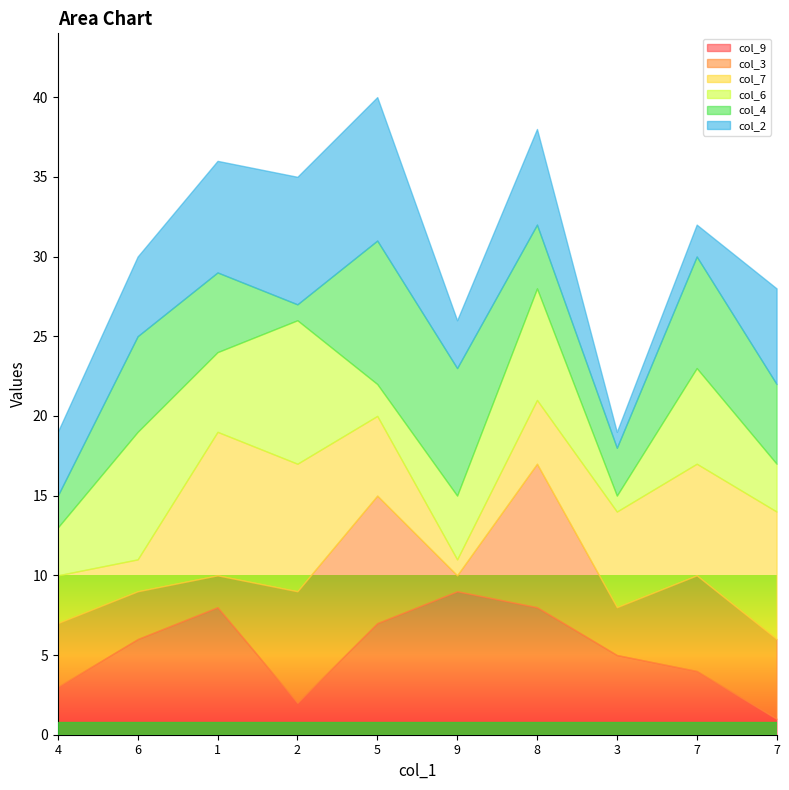

How many values in the col_9 series are below 6?

5